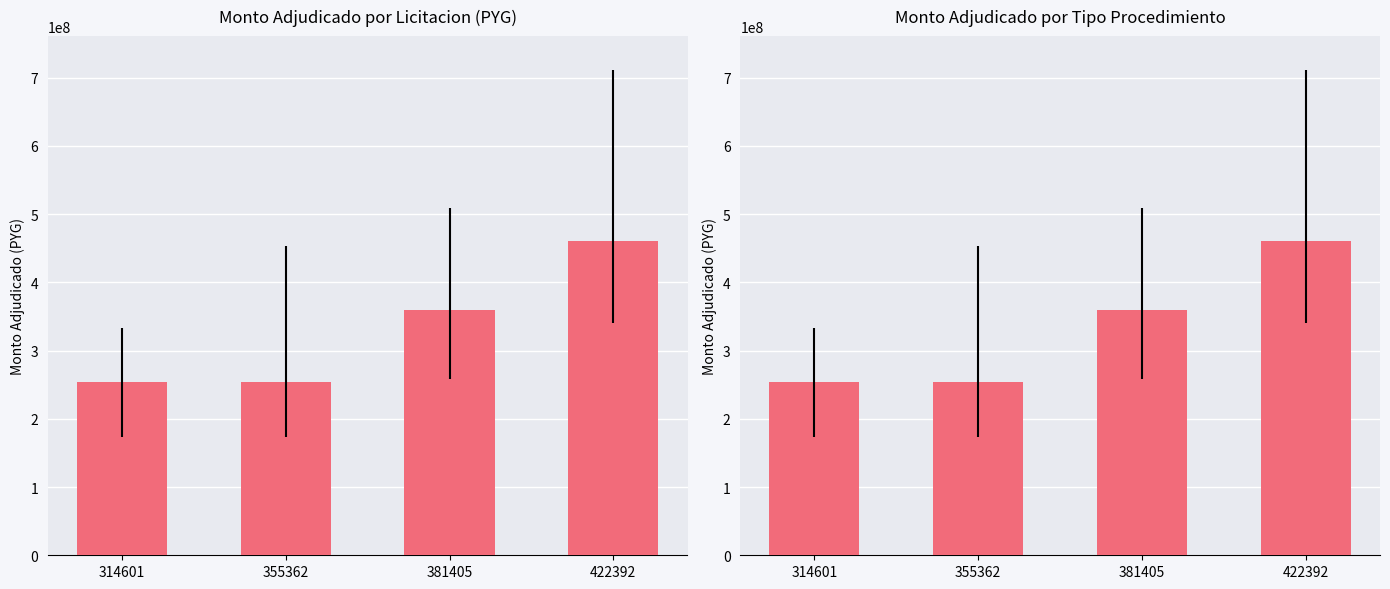

True or false: the data shows 253440000 at 314601.

True